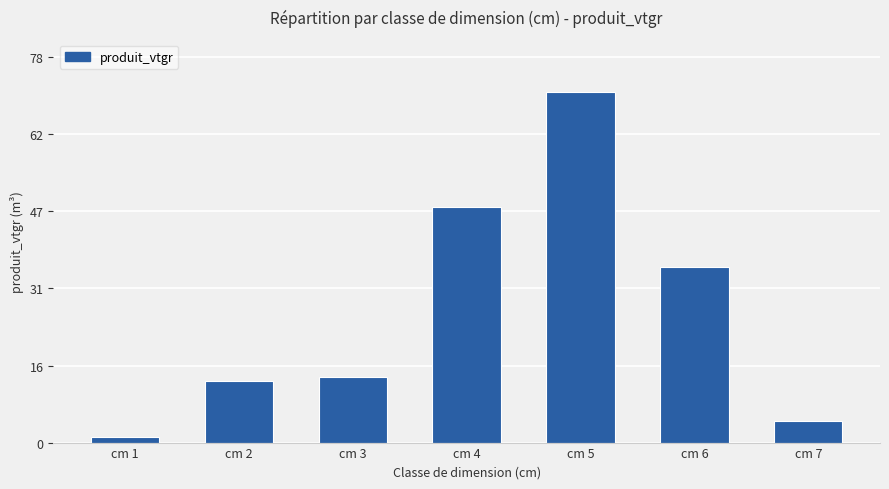

What is the change in value from cm 2 to cm 6?

+23.1